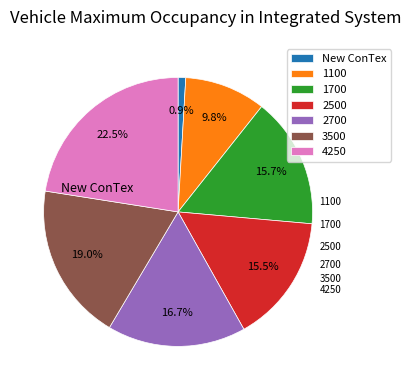

Does 3500 represent more than half of the total?

No